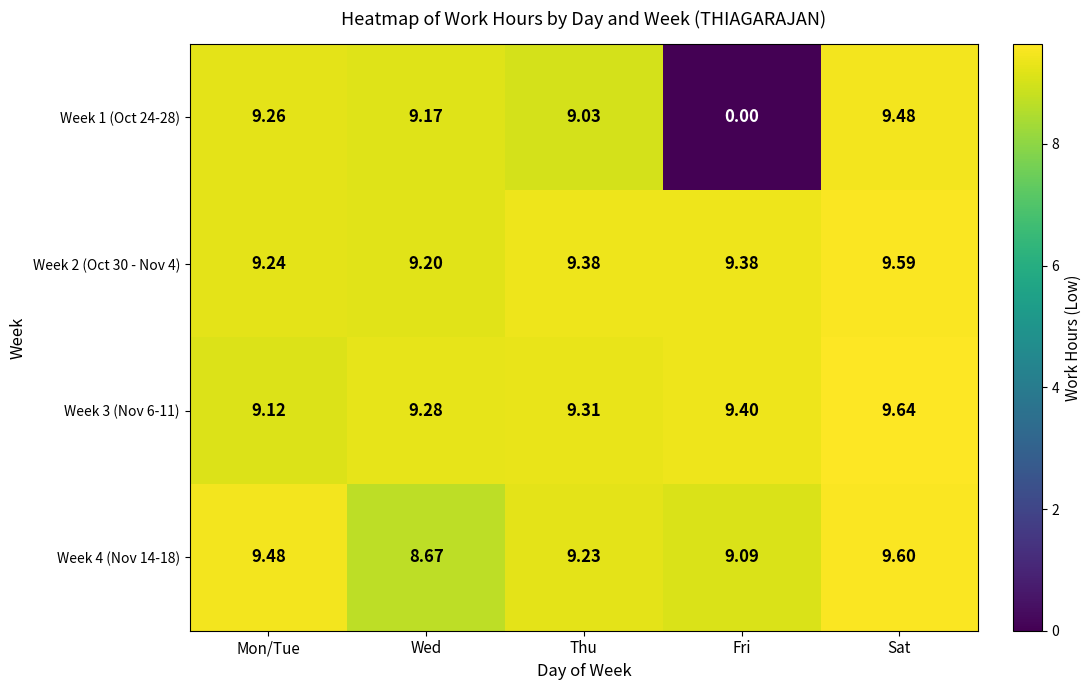

At which category does the chart reach its peak across all series?

Sat